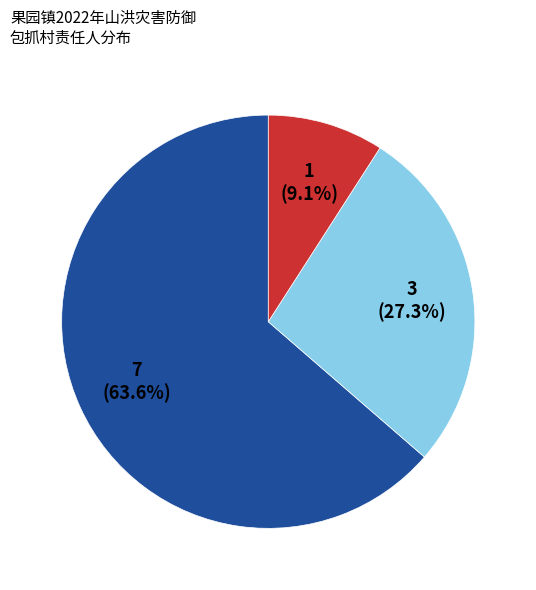

Is there any slice that represents more than half of the pie?

Yes